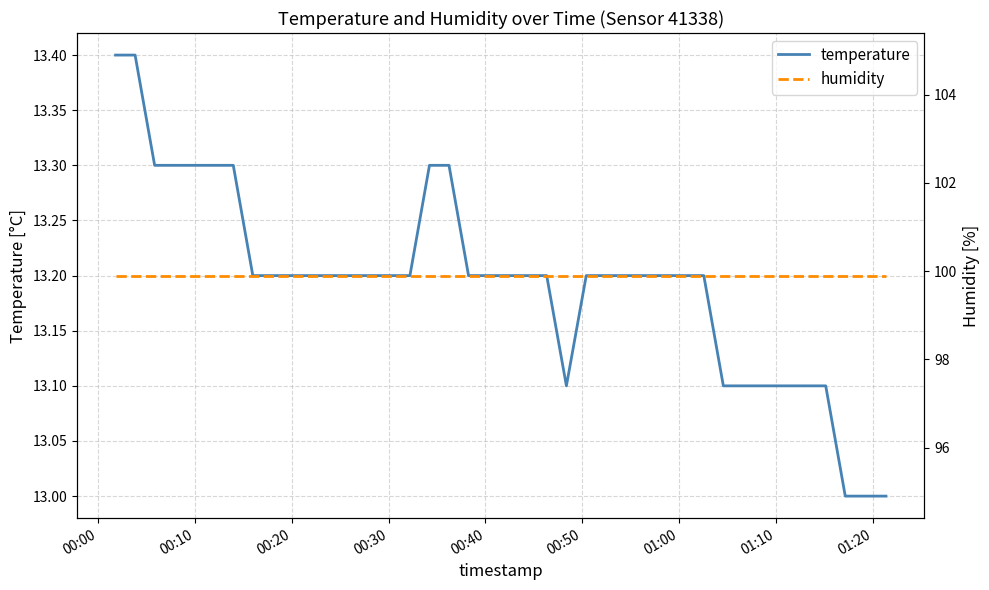

What is the highest value of the temperature series?

13.4